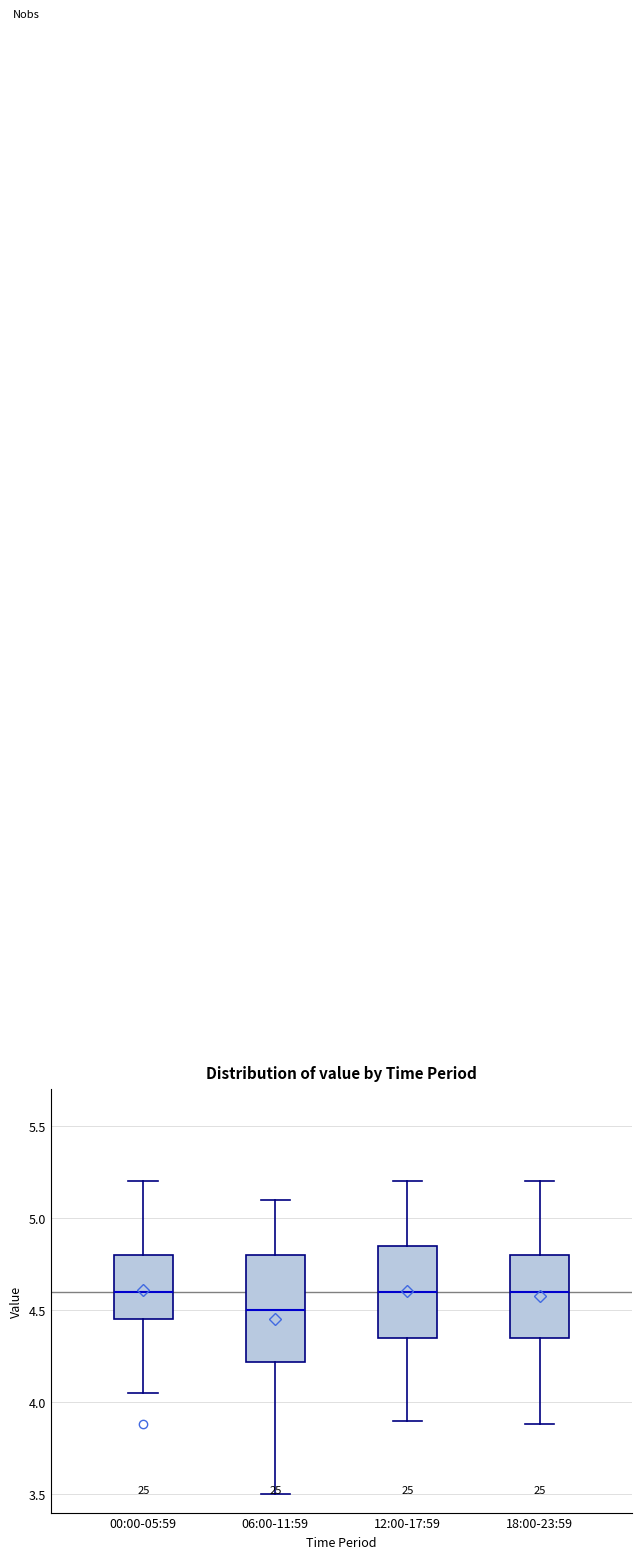

Reading left to right, read every box against the y-axis: the position of its median line, the range the box covers, and the ends of its whiskers. The values are not printed on the chart, so give them approximately, as read against the axis.

00:00-05:59: median 4.60, box 4.45 to 4.80, whiskers 4.05 to 5.20
06:00-11:59: median 4.50, box 4.20 to 4.80, whiskers 3.50 to 5.10
12:00-17:59: median 4.60, box 4.35 to 4.85, whiskers 3.90 to 5.20
18:00-23:59: median 4.60, box 4.35 to 4.80, whiskers 3.90 to 5.20